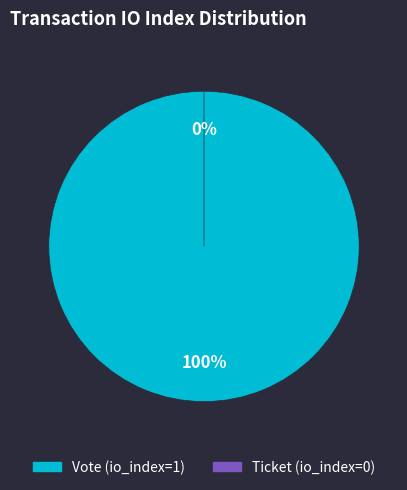

What is the majority slice?

Vote (io_index=1)